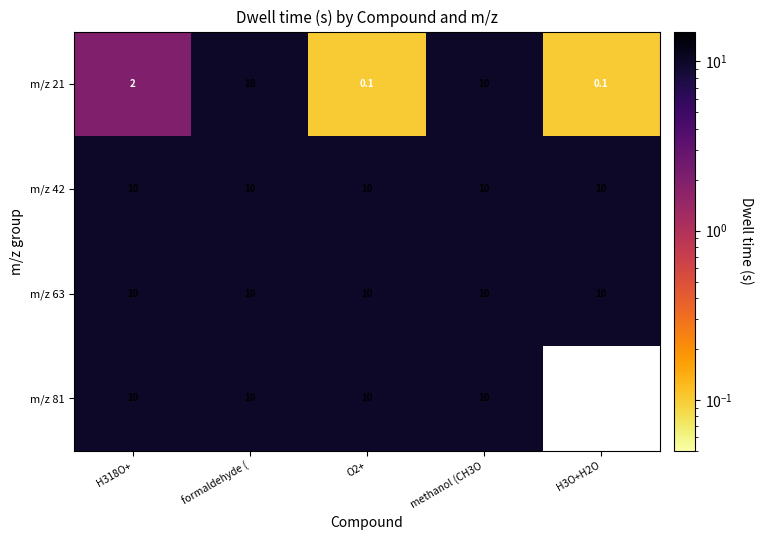

What is the sum of the m/z 42 values at O2+ and H3O+H2O?

20.0